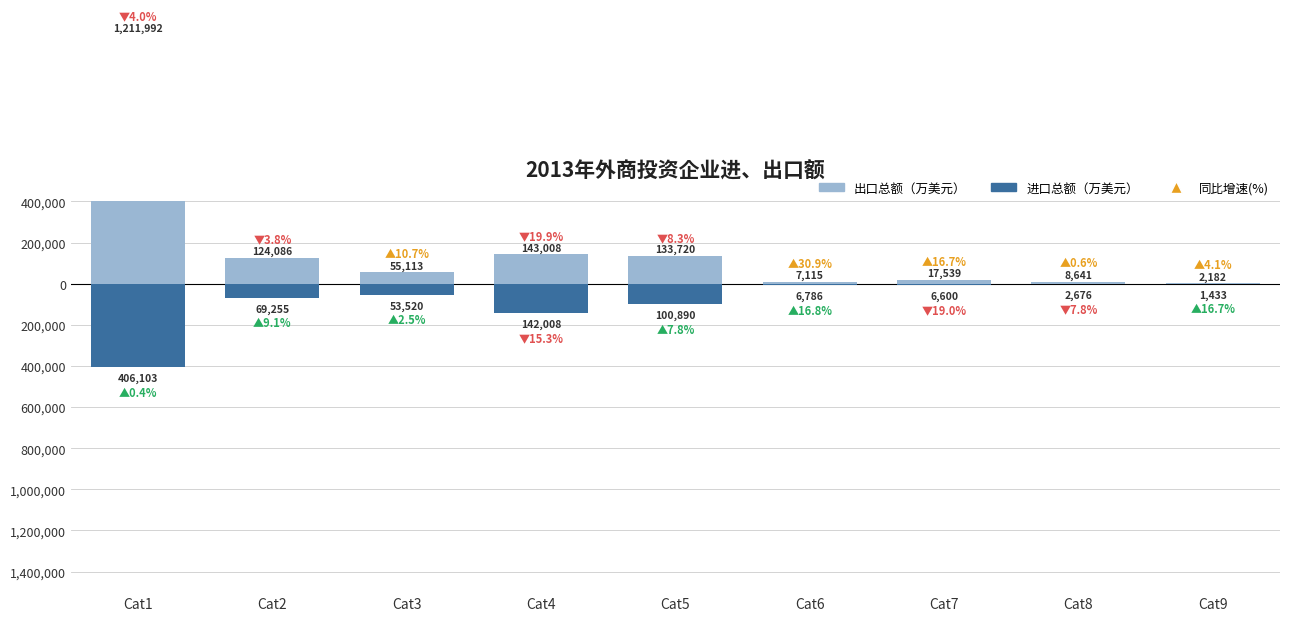

Reading left to right, transcribe all the data shown in this chart.

出口总额（万美元）: Cat1=1211992	Cat2=124086	Cat3=55113	Cat4=143008	Cat5=133720	Cat6=7115	Cat7=17539	Cat8=8641	Cat9=2182
进口总额（万美元）: Cat1=-406103	Cat2=-69255	Cat3=-53520	Cat4=-142008	Cat5=-100890	Cat6=-6786	Cat7=-6600	Cat8=-2676	Cat9=-1433